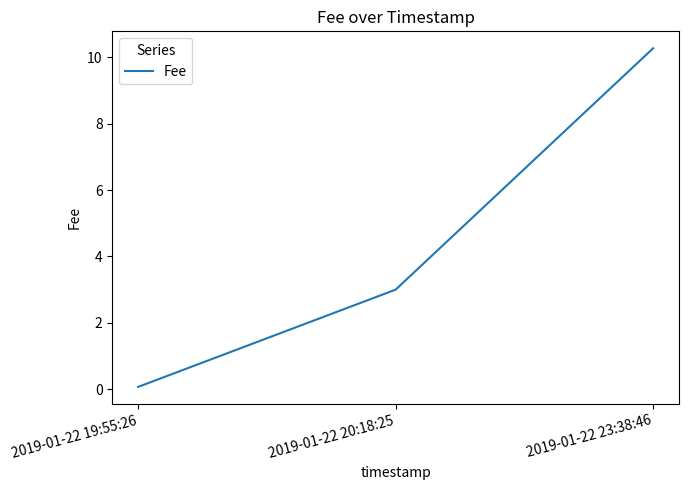

What is the difference between the maximum and minimum values?

10.2